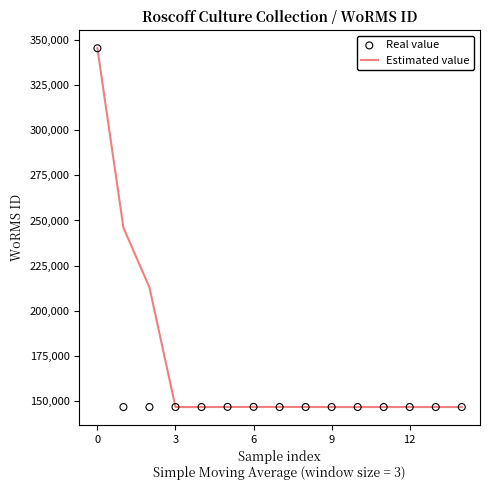

What are all the series names shown in the legend?

Estimated value, Real value